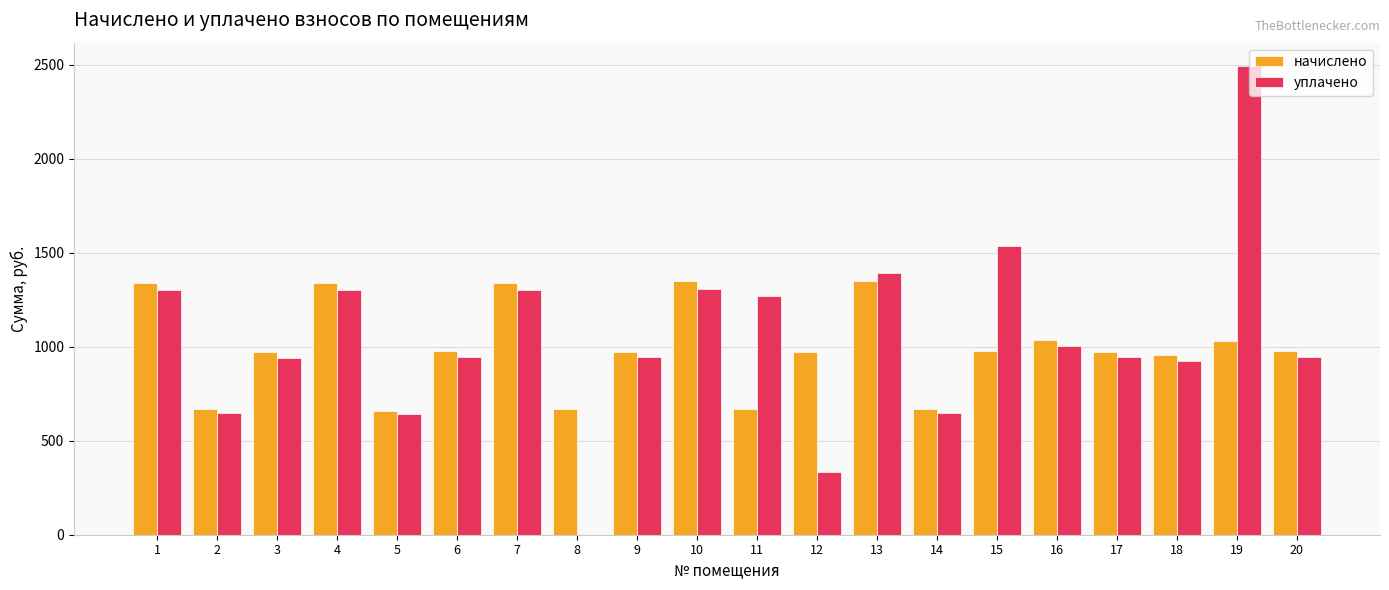

What is the difference between the начислено values at 19 and 8?

361.1